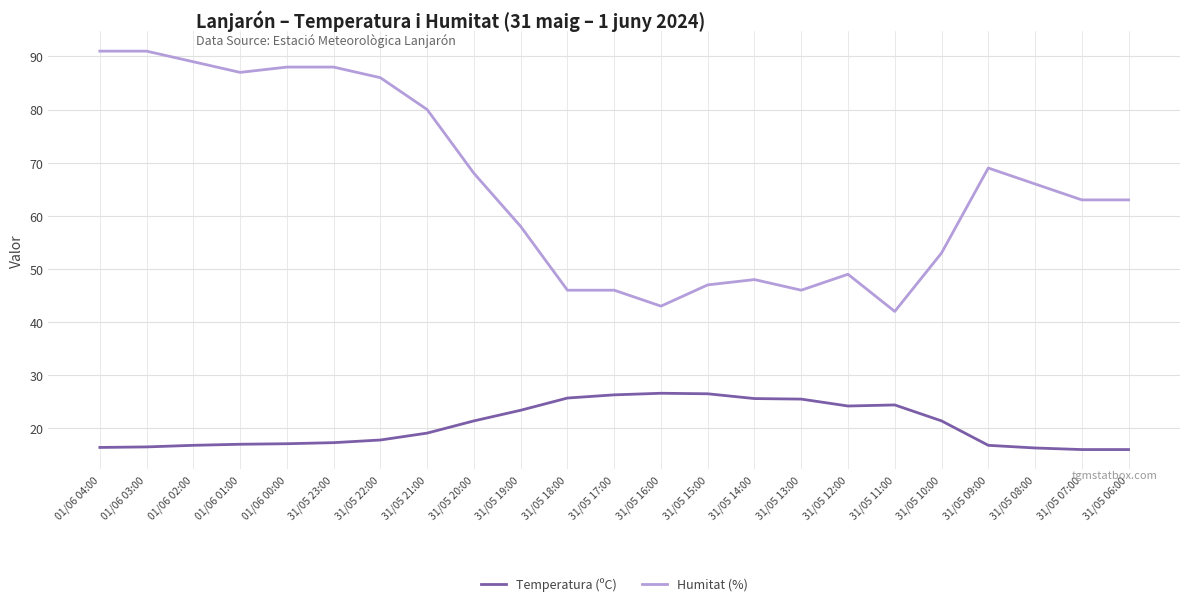

Which series has the largest range (max minus min)?

Humitat (%)